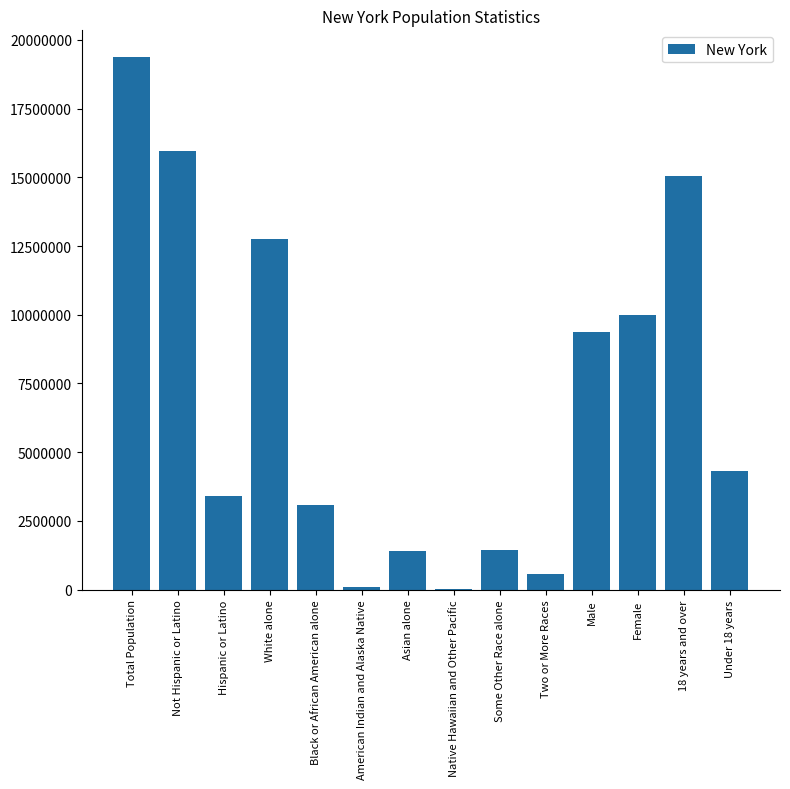

What is the approximate value at Under 18 years?

4324929